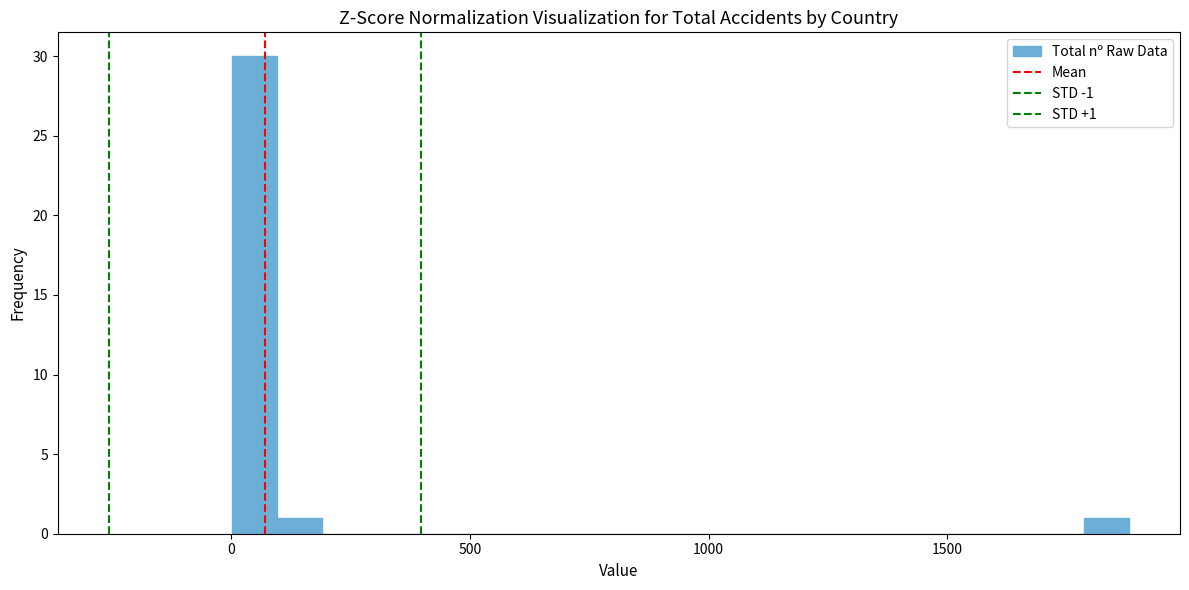

Read against the x-axis, roughly where is the centre of the tallest bar?

50